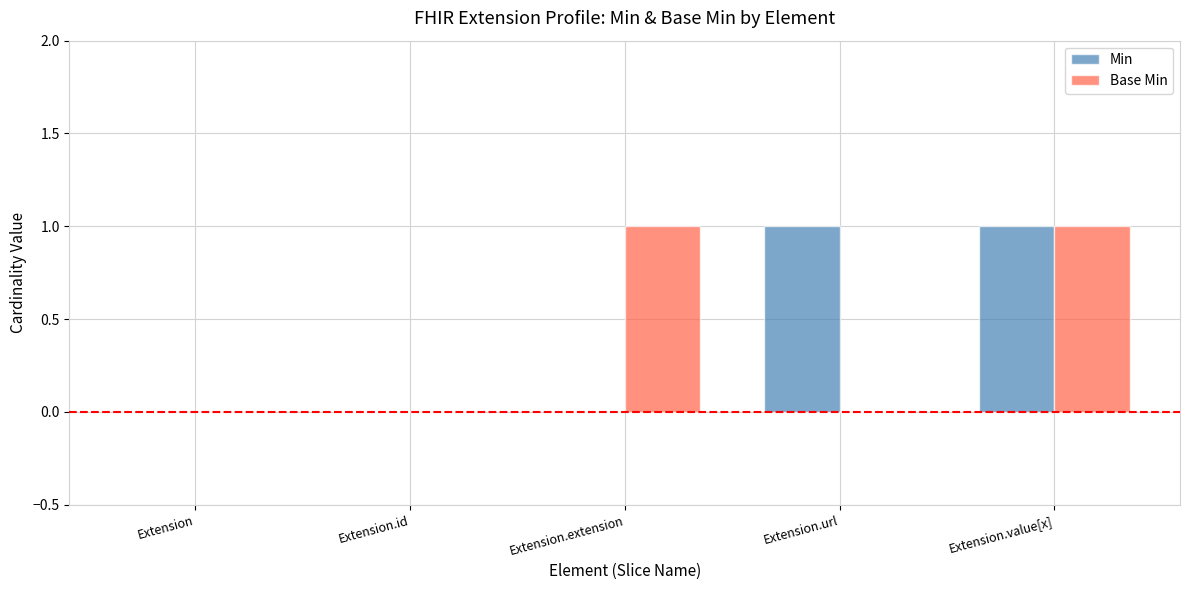

At which category is the sum across all series the highest?

Extension.value[x]